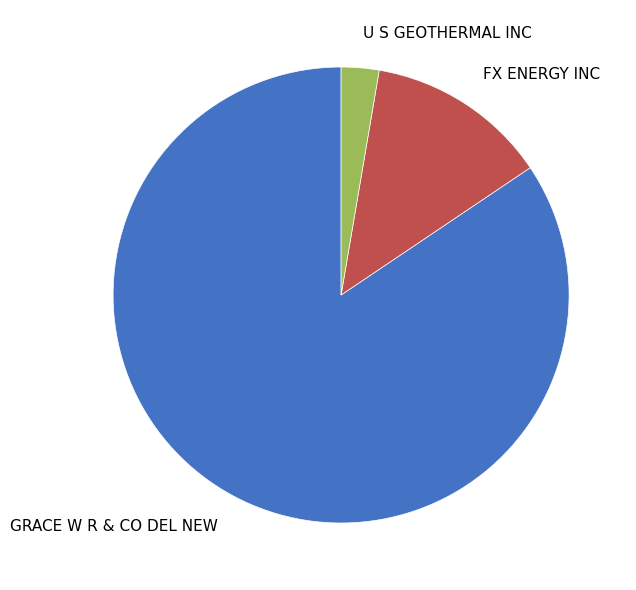

Is the sum of FX ENERGY INC and GRACE W R & CO DEL NEW greater than half?

Yes